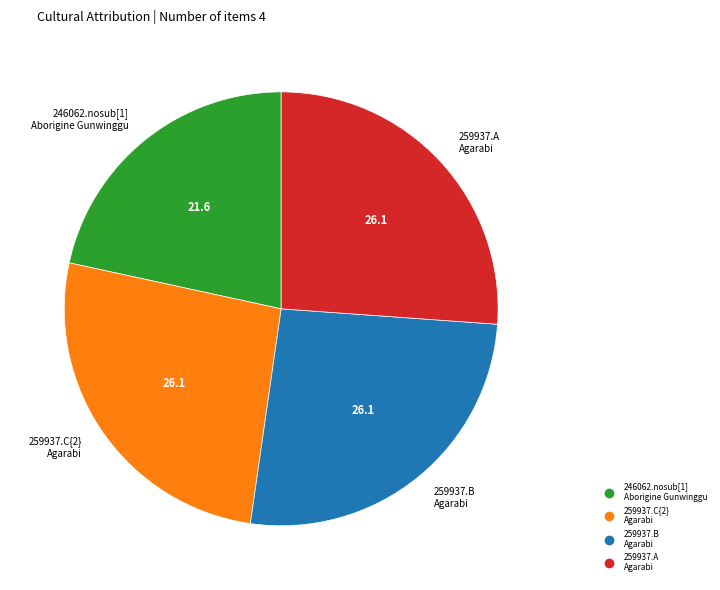

Is it true that 246062.nosub[1] Aborigine Gunwinggu is 16% of the pie?

False